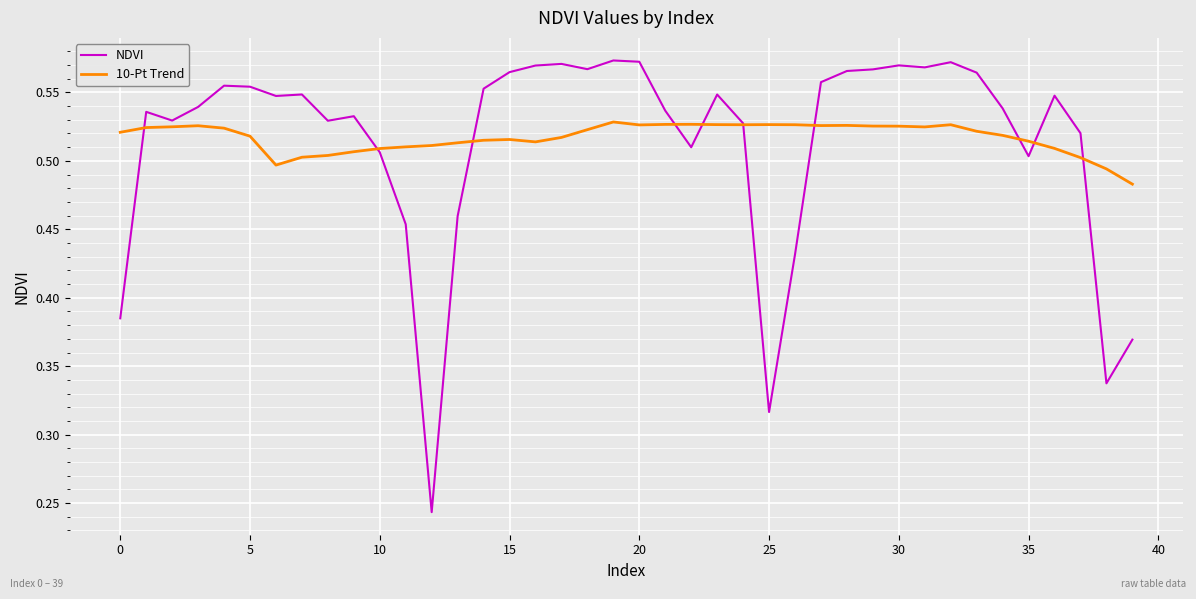

Which series ends up on top after the final intersection of 10-Pt Trend and NDVI?

10-Pt Trend